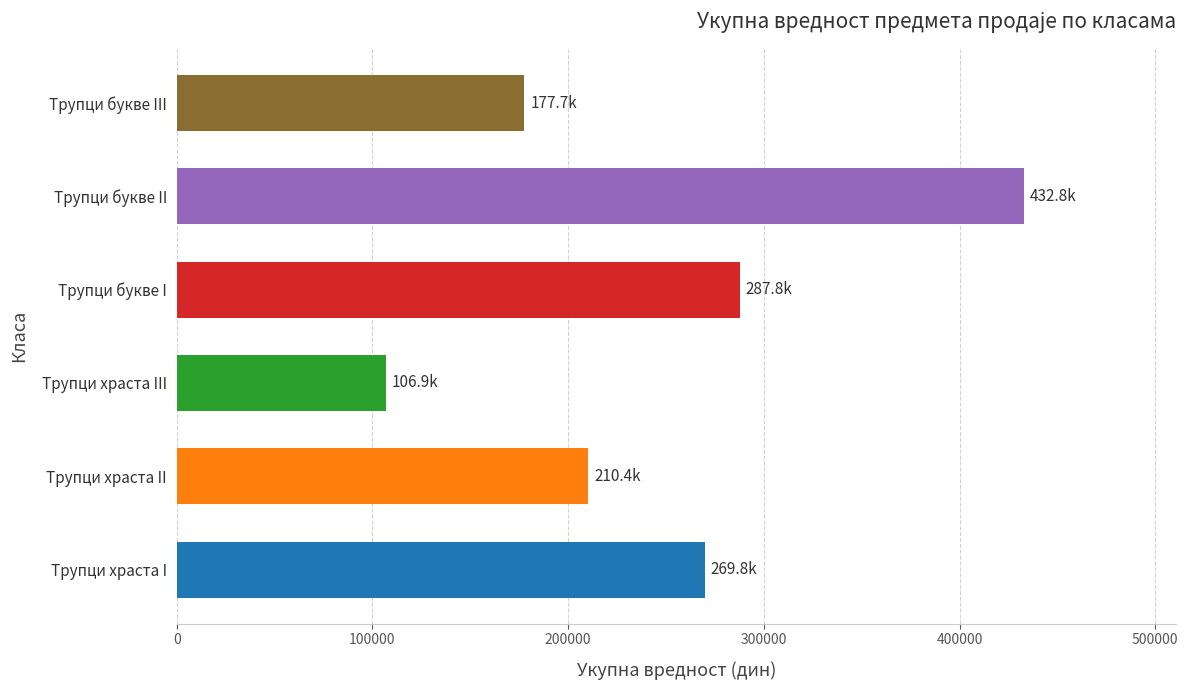

What is the sum of the values at Трупци букве II and Трупци храста II?

643167.3